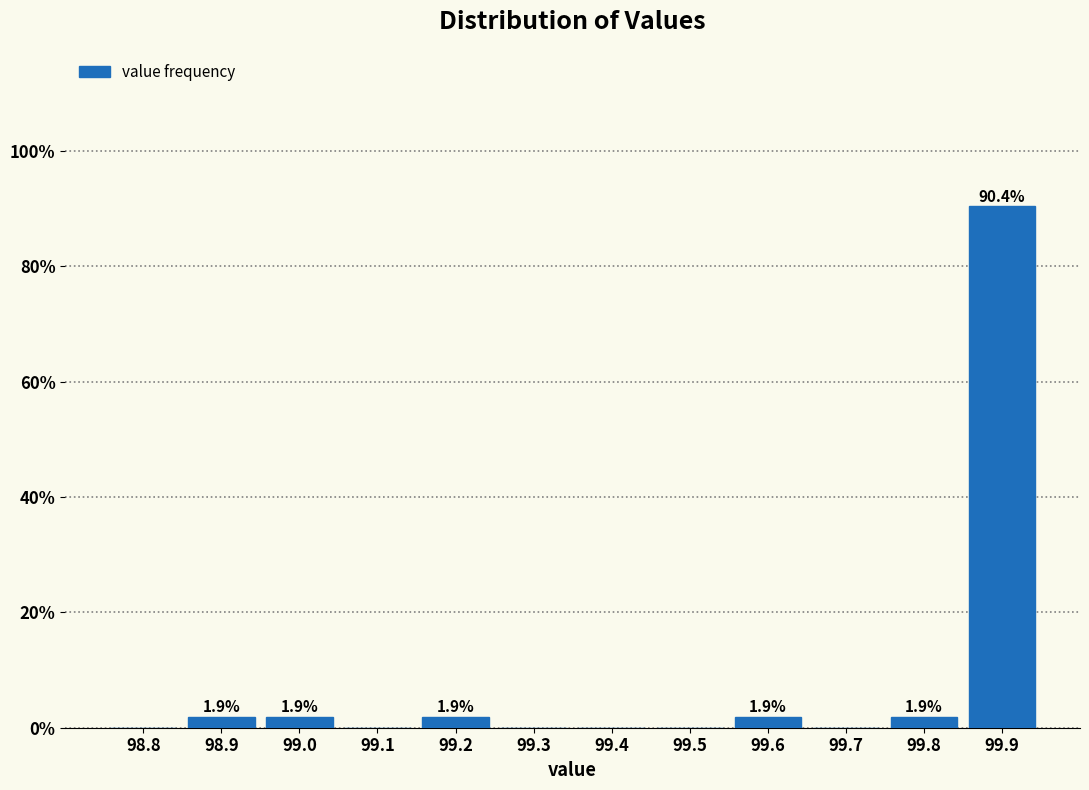

Reading right to left, transcribe all the data shown in this chart.

99.9=90.4	99.8=1.9	99.7=0.0	99.6=1.9	99.5=0.0	99.4=0.0	99.3=0.0	99.2=1.9	99.1=0.0	99.0=1.9	98.9=1.9	98.8=0.0